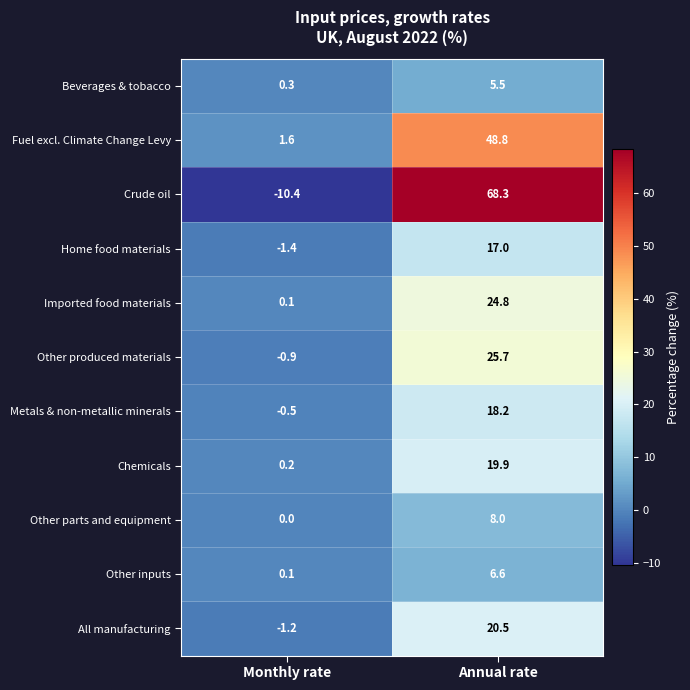

What is the smallest value displayed?

-10.4